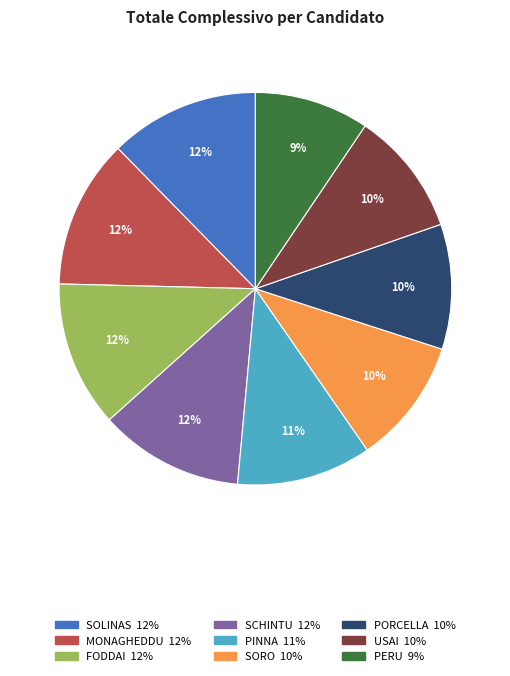

To the nearest percent, what is the difference between the largest and smallest slice percentages?

3%